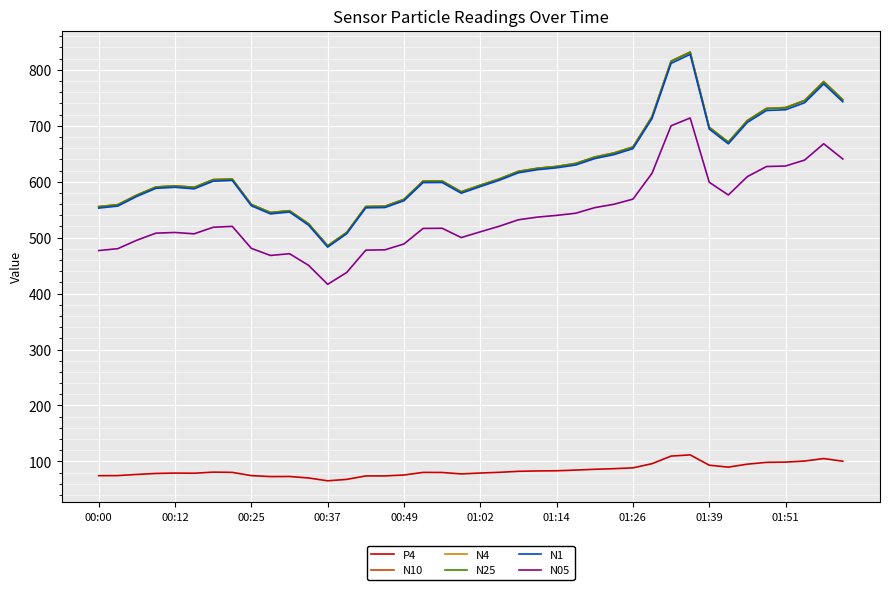

True or false: P4 and N4 intersect in this chart.

False